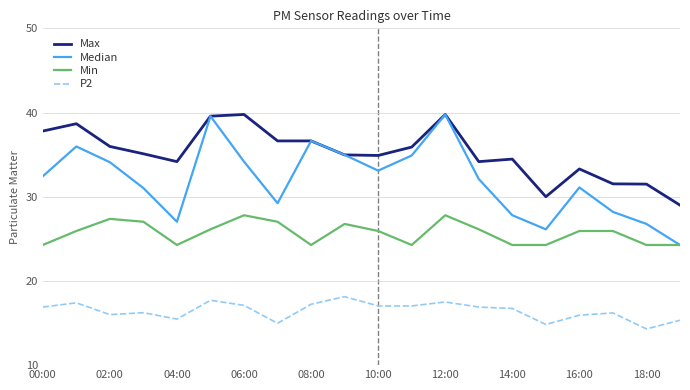

True or false: Min and Max intersect in this chart.

False